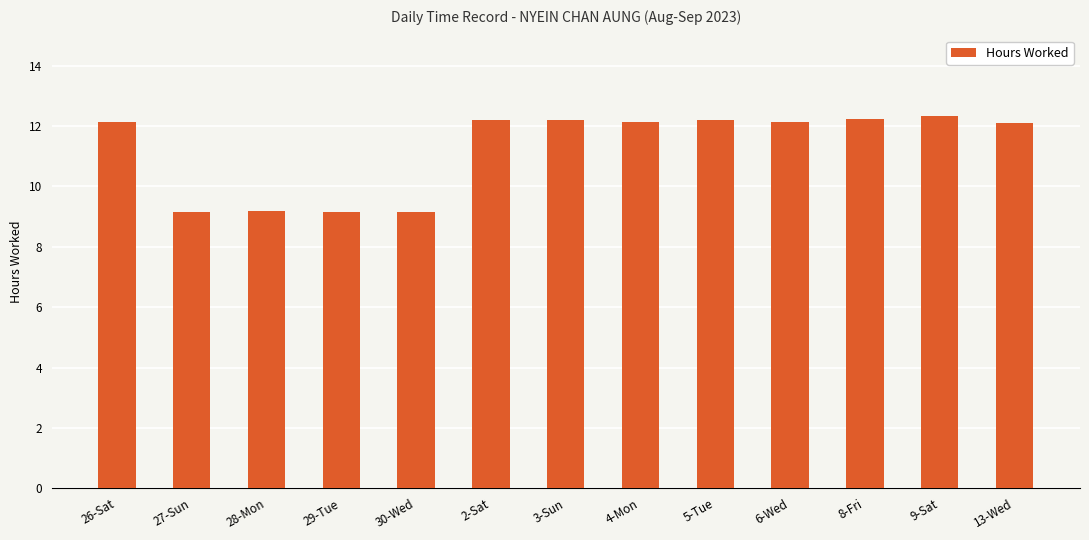

What is the sum of all values?

146.3